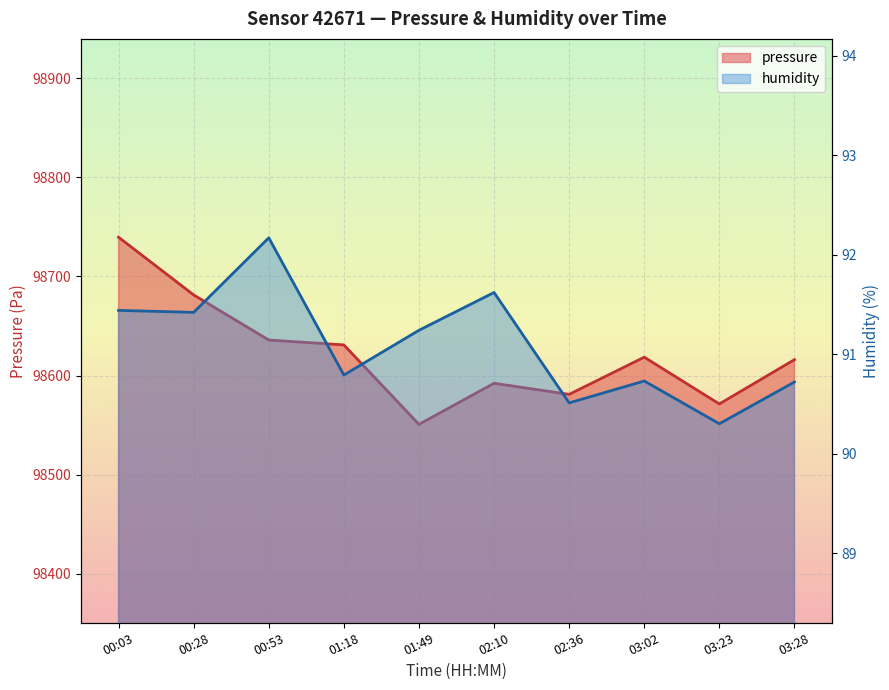

Reading left to right, transcribe all the data shown in this chart.

pressure: 00:03=98739.5	00:28=98681.3	00:53=98635.8	01:18=98630.9	01:49=98550.8	02:10=98592.2	02:36=98581.0	03:02=98618.5	03:23=98571.3	03:28=98616.0
humidity: 00:03=91.4	00:28=91.4	00:53=92.2	01:18=90.8	01:49=91.2	02:10=91.6	02:36=90.5	03:02=90.7	03:23=90.3	03:28=90.7